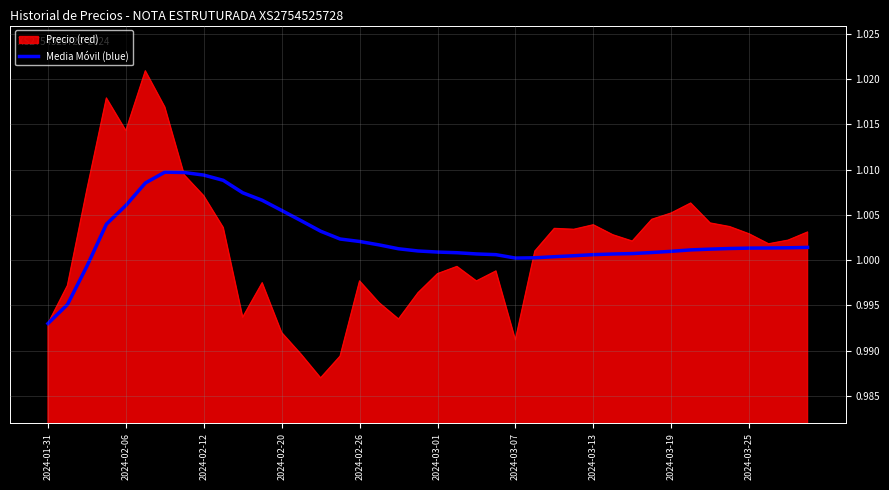

Rank the series by their maximum value, from lowest to highest.

Media Móvil (blue), Precio (red)